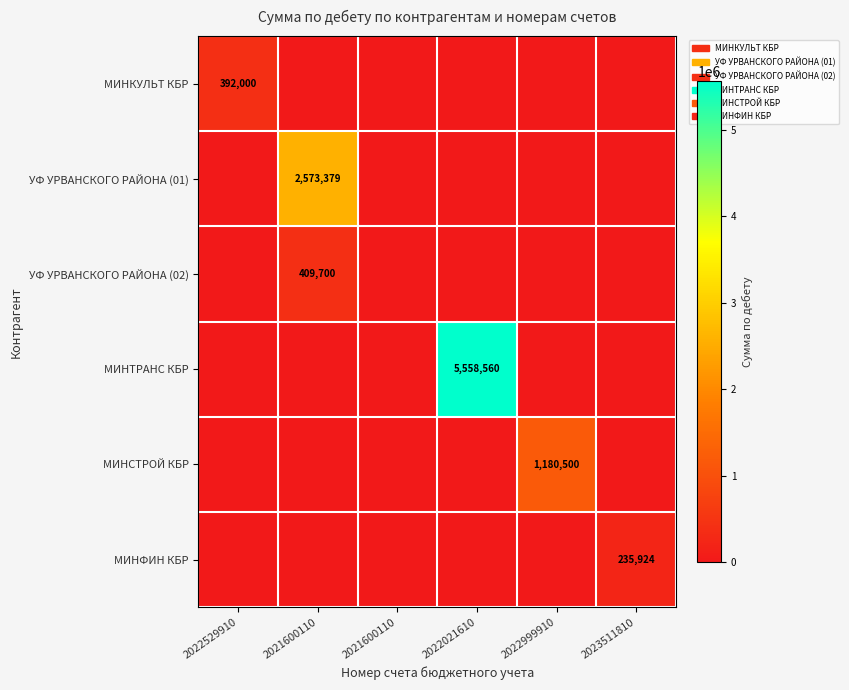

Rank the series by their maximum value, from highest to lowest.

МИНТРАНС КБР, УФ УРВАНСКОГО РАЙОНА (01), МИНСТРОЙ КБР, УФ УРВАНСКОГО РАЙОНА (02), МИНКУЛЬТ КБР, МИНФИН КБР